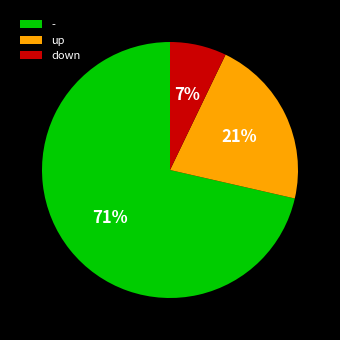

What percentage is the down slice, to the nearest percent?

7%